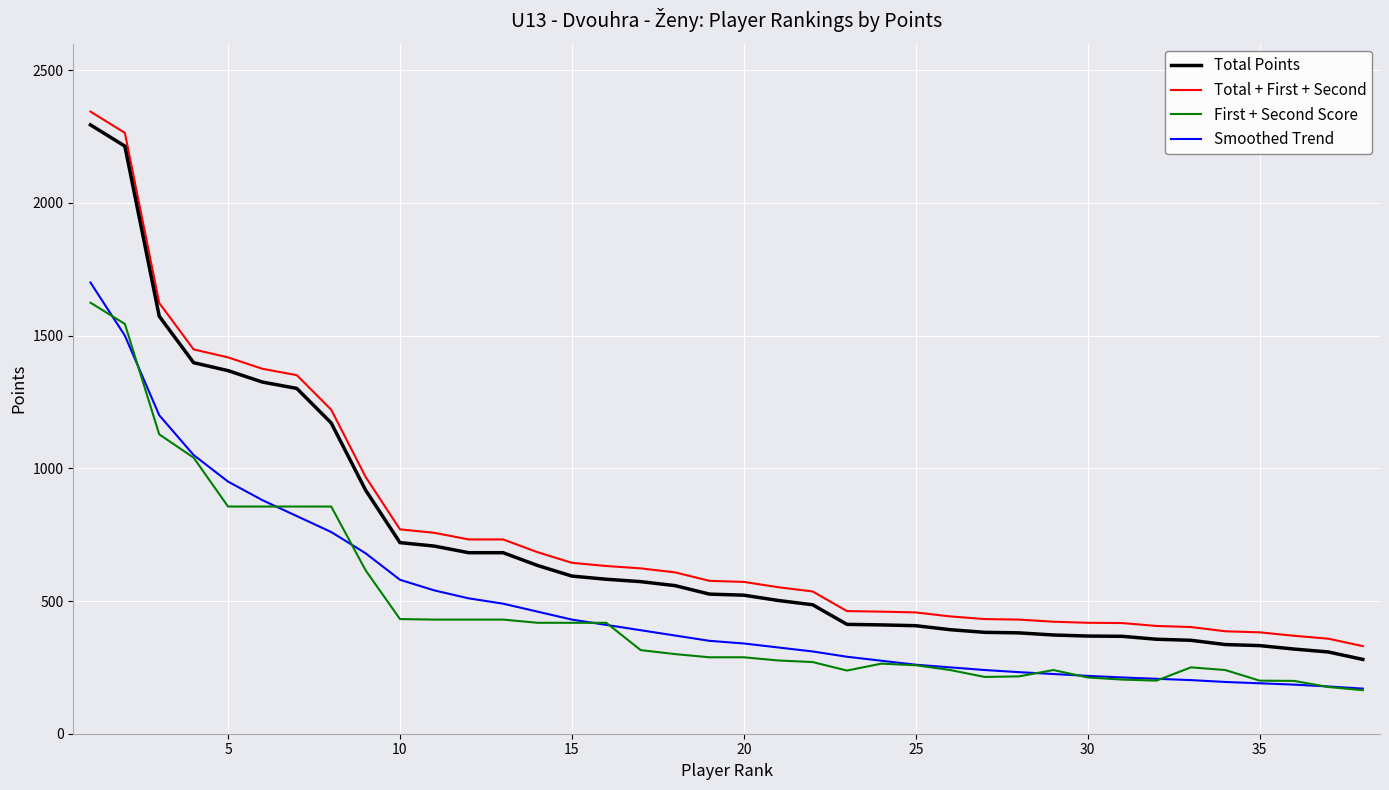

What is the difference between the maximum and minimum values in the First + Second Score series?

1460